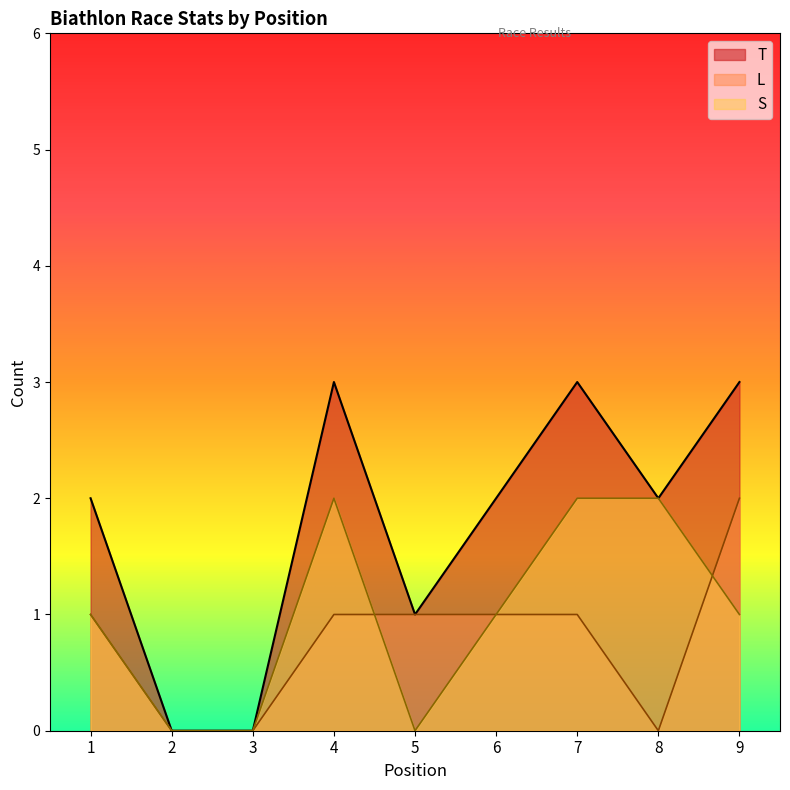

Which has a higher value, 3 or 9?

9